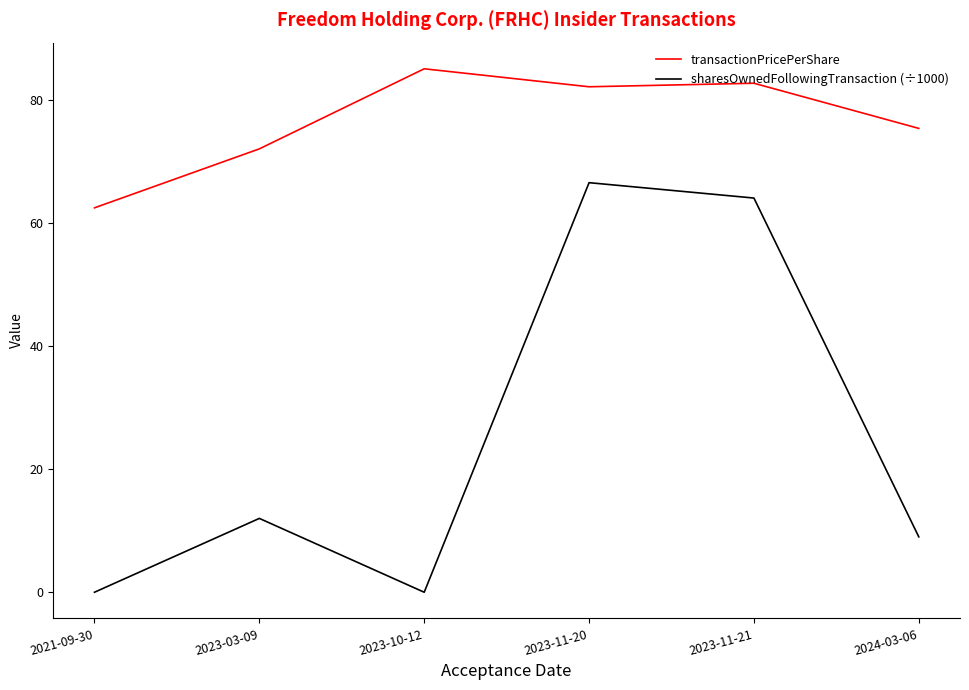

In transactionPricePerShare, how many points are lower than both neighbors (excluding endpoints)?

1